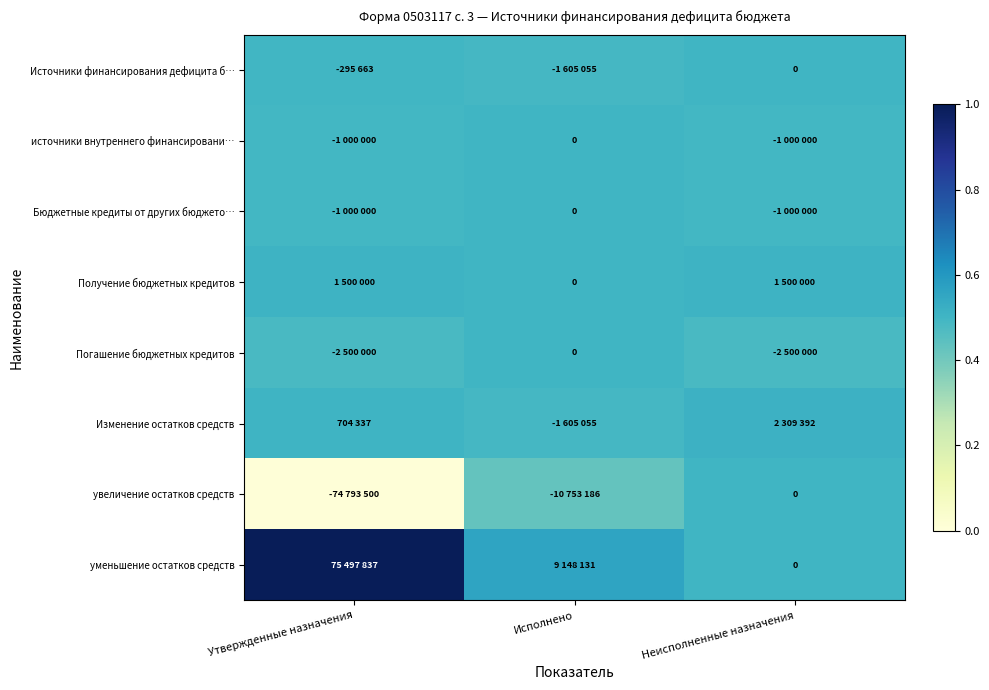

Which series has the widest spread of values?

уменьшение остатков средств